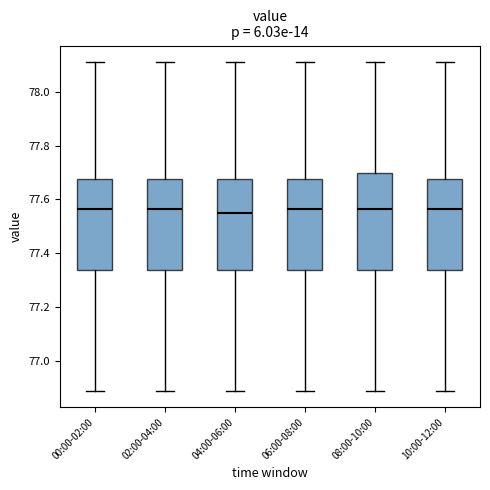

Comparing the boxes themselves (not the whiskers), which one is the tallest?

08:00-10:00